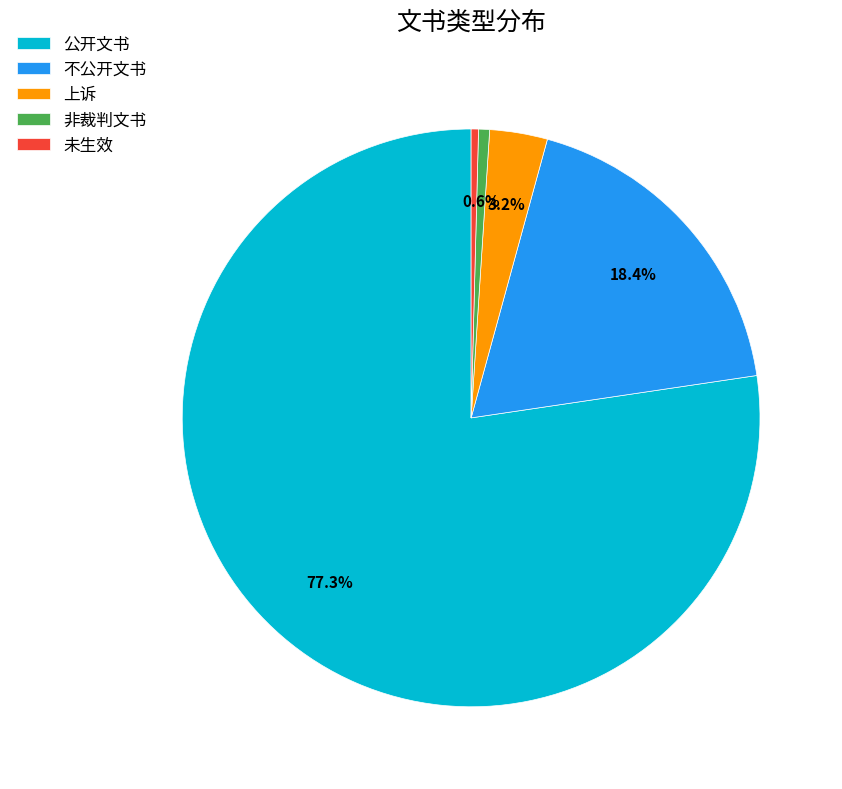

Which slice is the largest?

公开文书